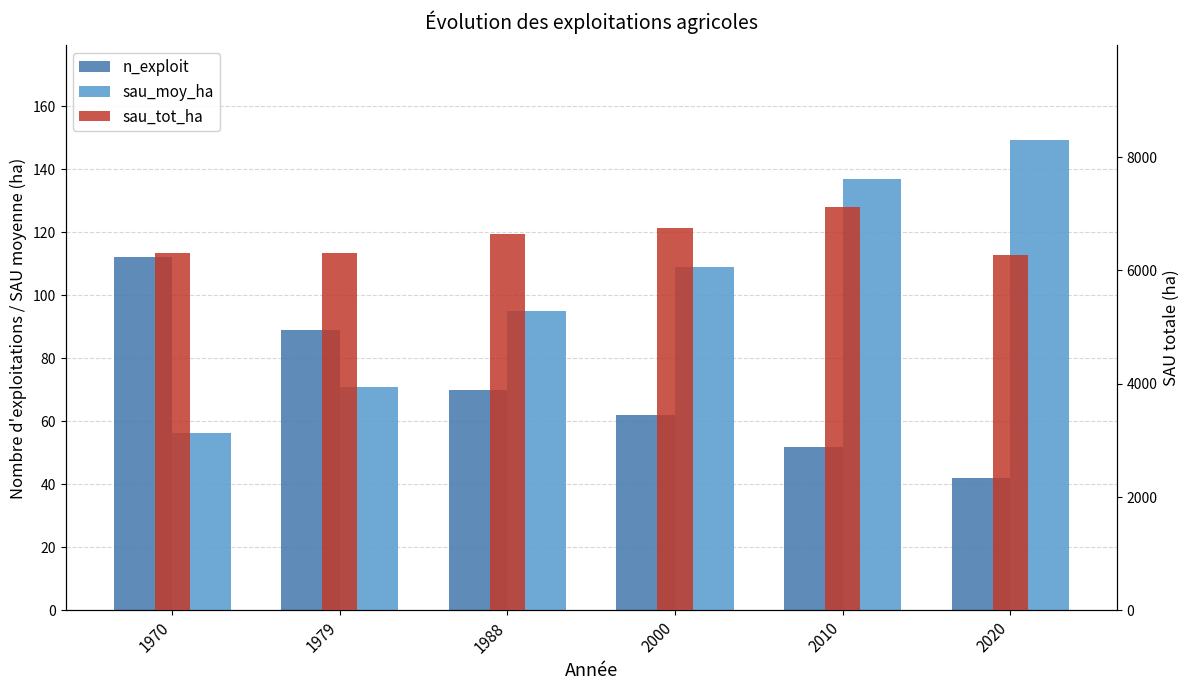

Rank the series by their maximum value, from lowest to highest.

n_exploit, sau_moy_ha, sau_tot_ha